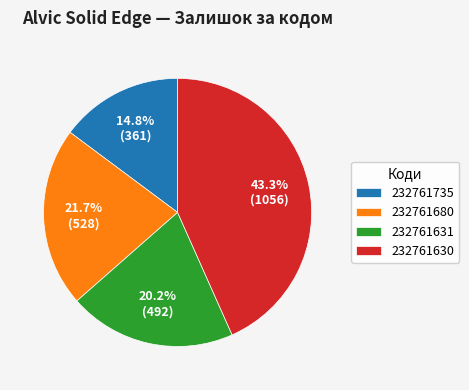

Which category has the biggest portion of the pie?

232761630